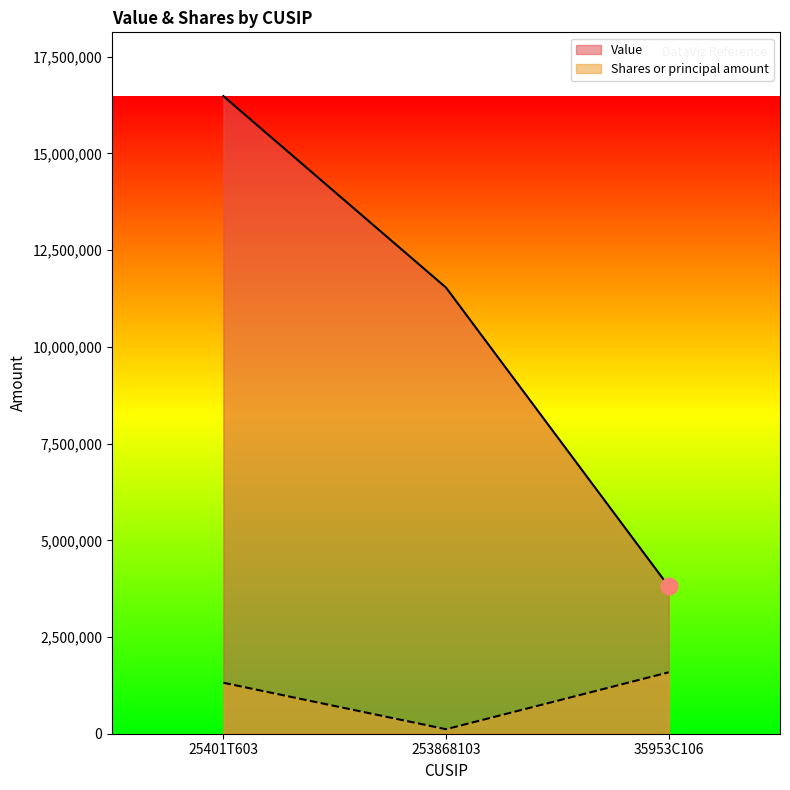

What is the sum of all Shares or principal amount values?

3021247